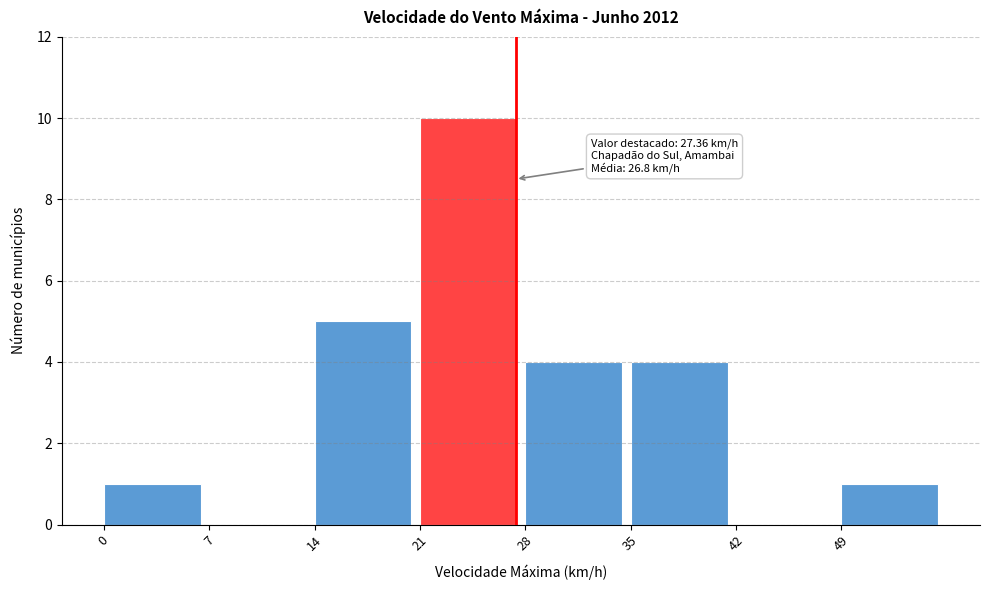

Over which range of the x-axis is the bar tallest?

21 to 28